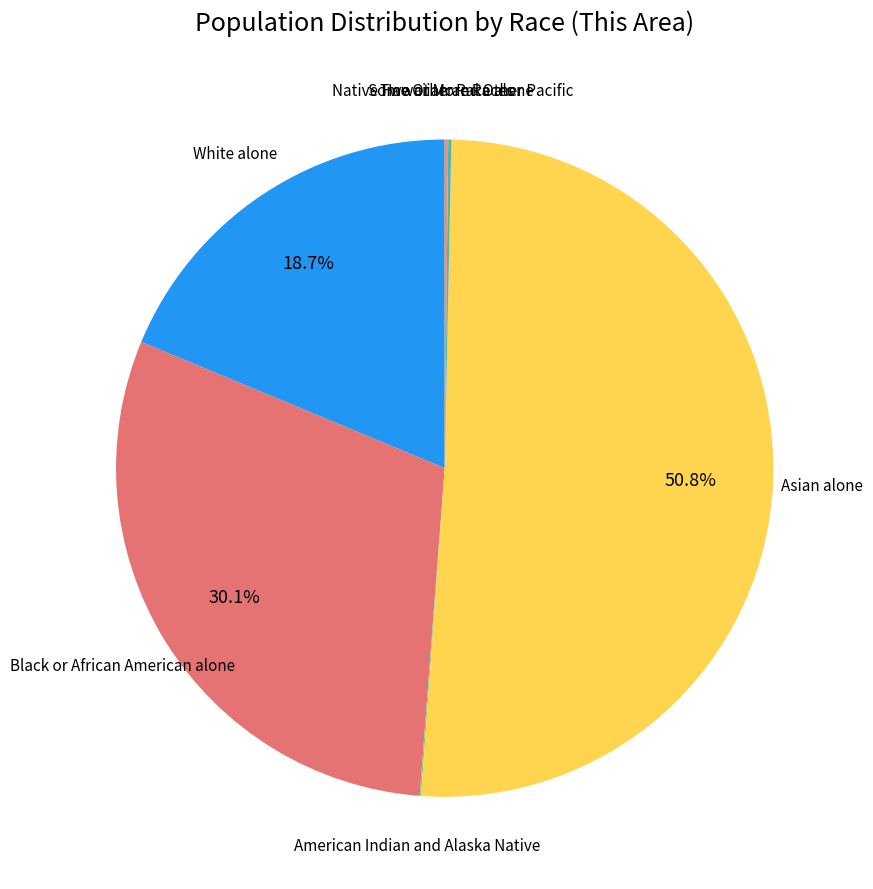

To the nearest percent, what is the average slice percentage?

14%